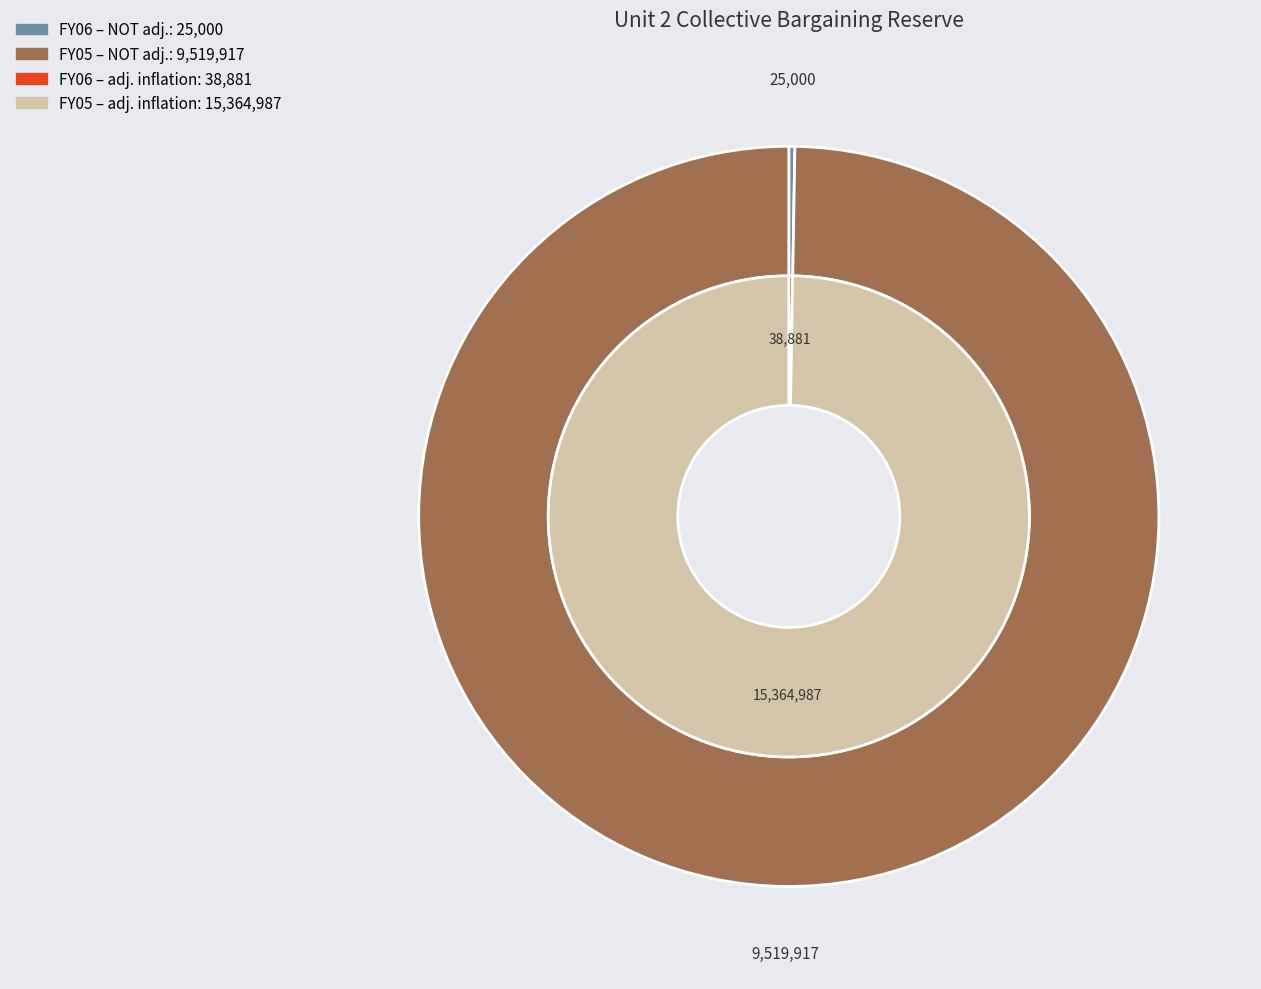

Do FY05 and FY06 together represent more than half of the pie?

Yes